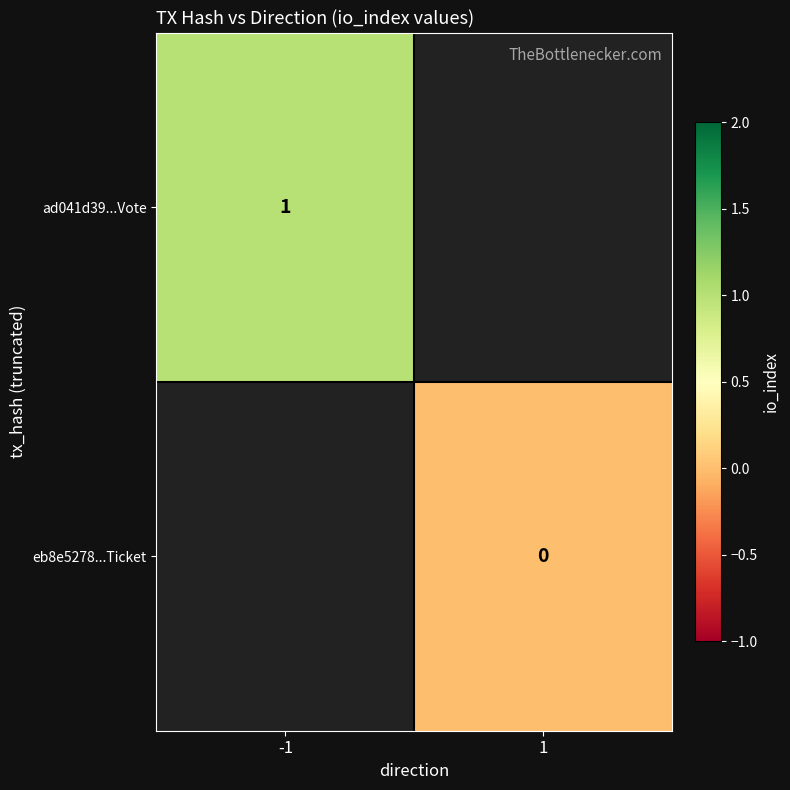

At how many categories does at least one series exceed 0?

1